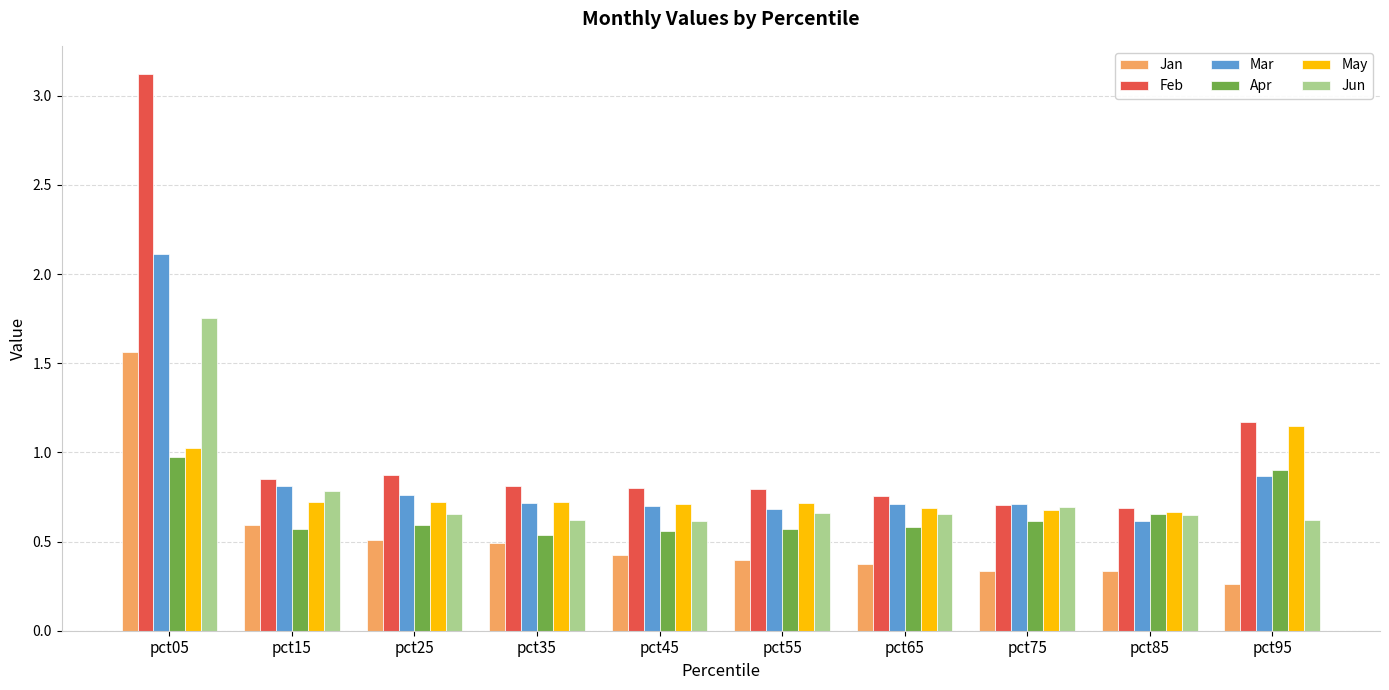

At which label is Jun closest to 1?

pct15